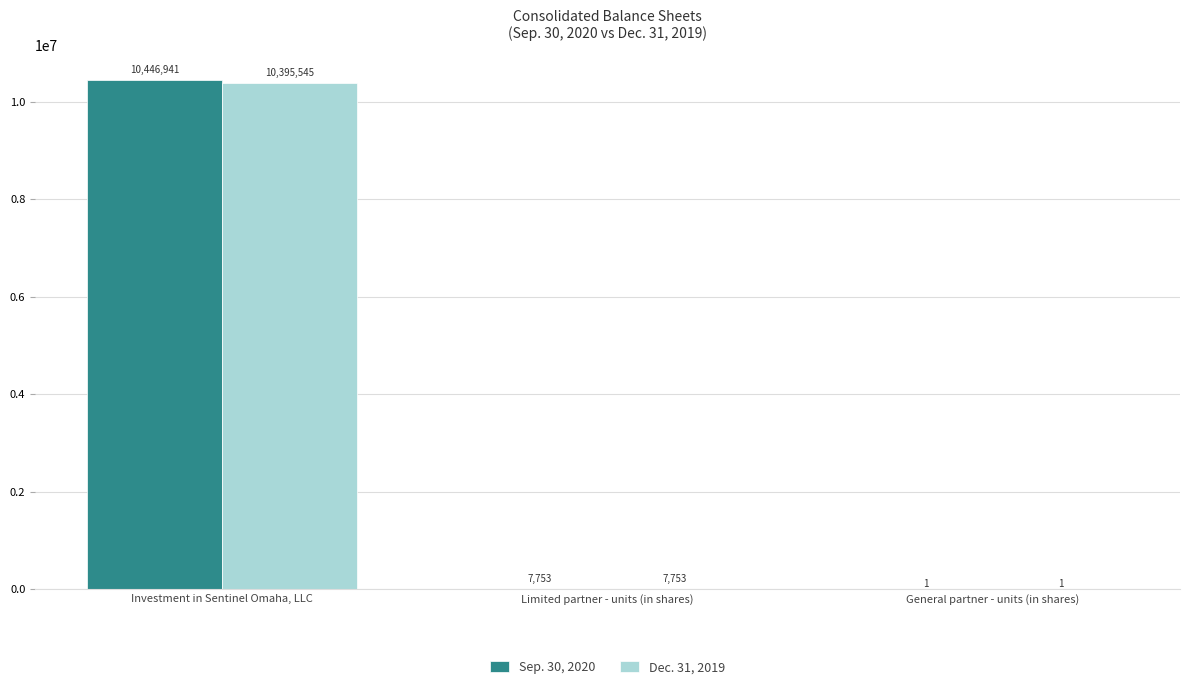

Reading left to right, list all the values displayed in this chart.

Sep. 30, 2020: 10446941	7753	1
Dec. 31, 2019: 10395545	7753	1